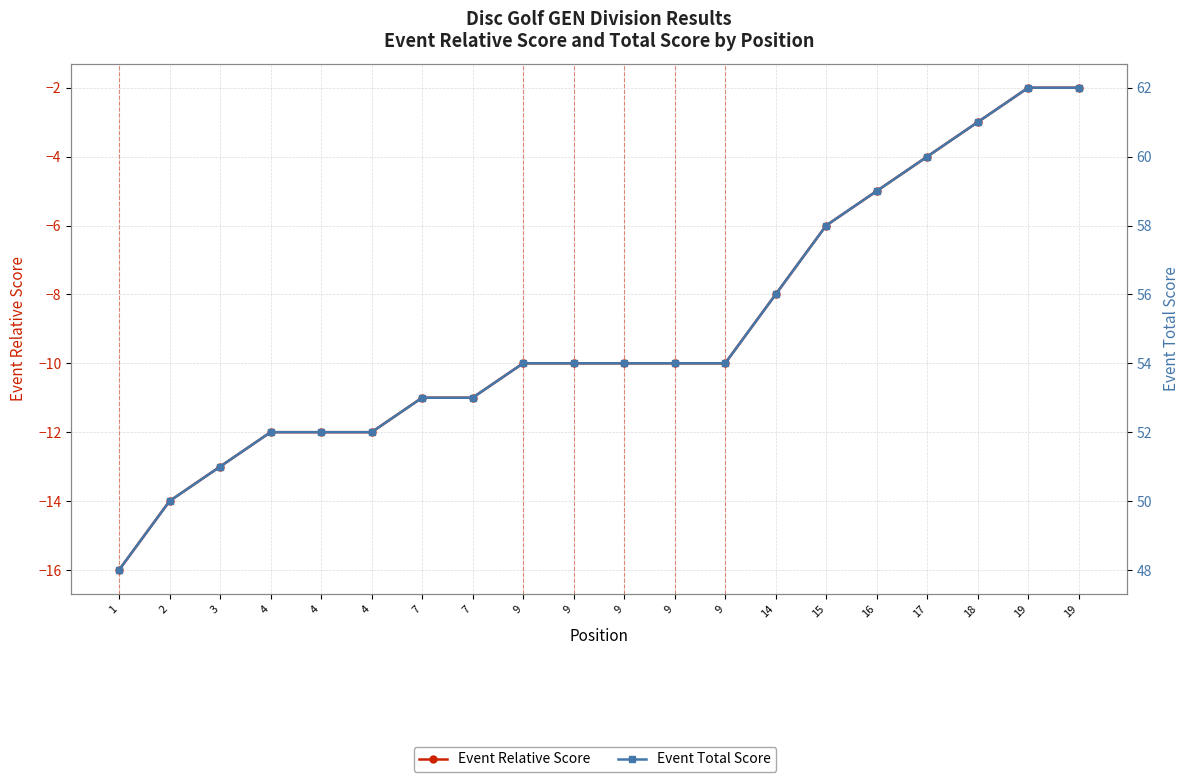

How many values in the Event Total Score series are below 54?

8